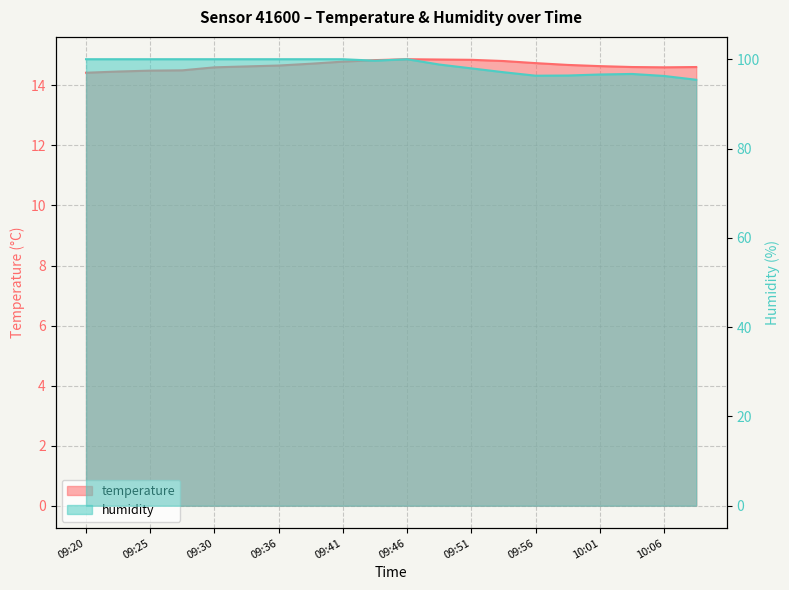

True or false: temperature and humidity cross at least once.

False